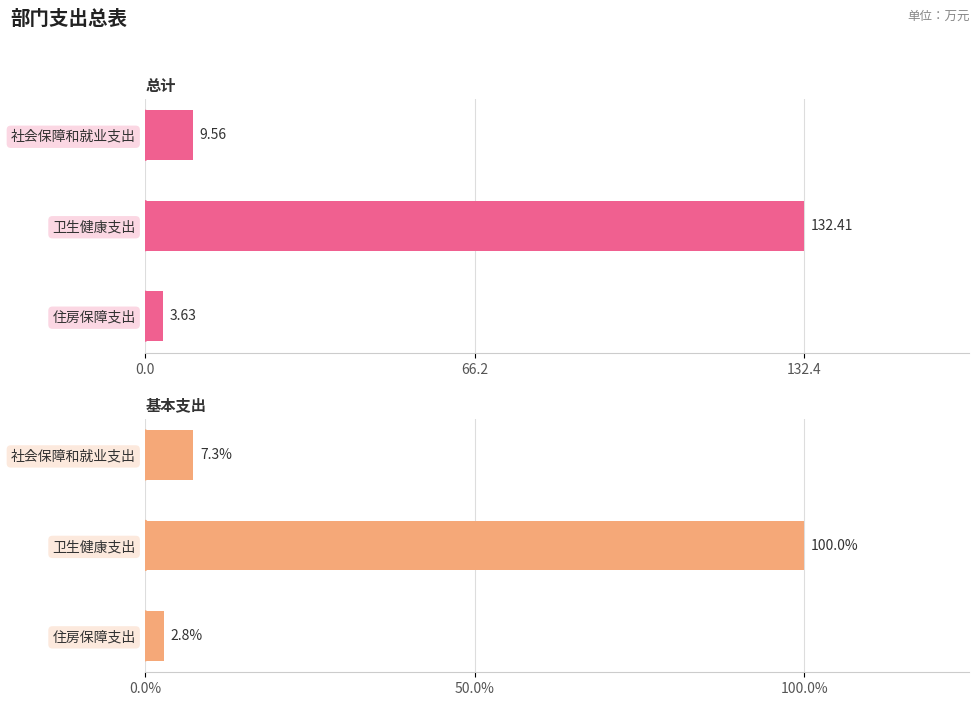

At 0.0, list the series in order from largest to smallest.

总计, 基本支出